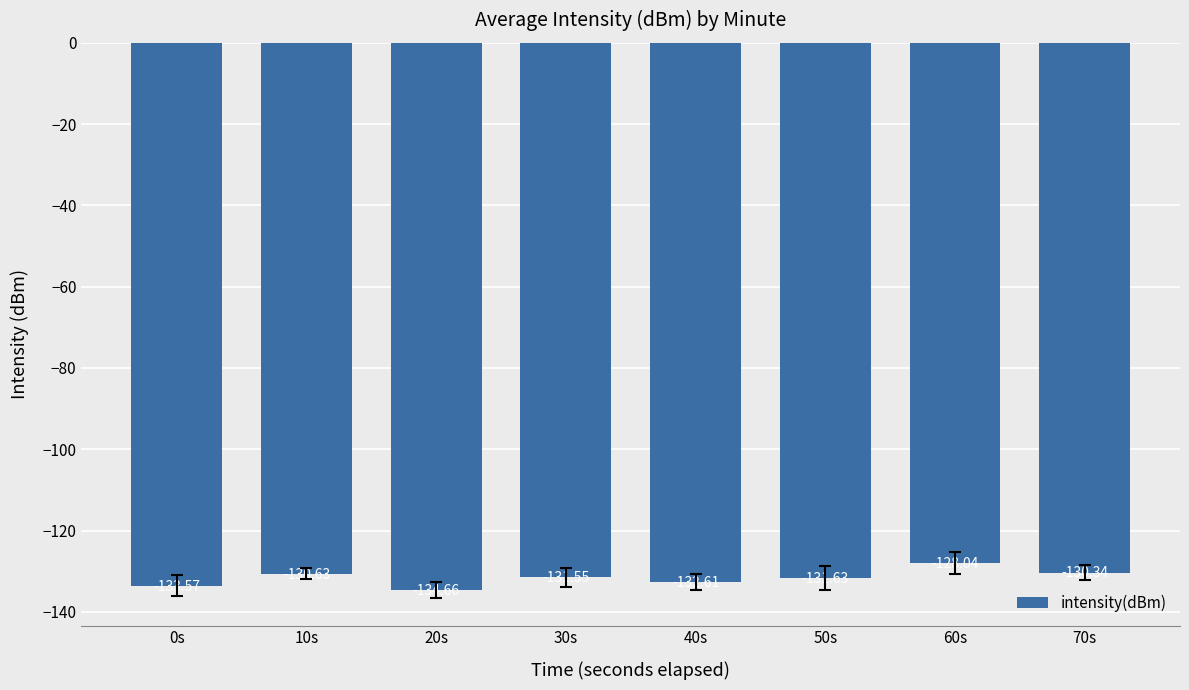

Are the bars horizontal?

No